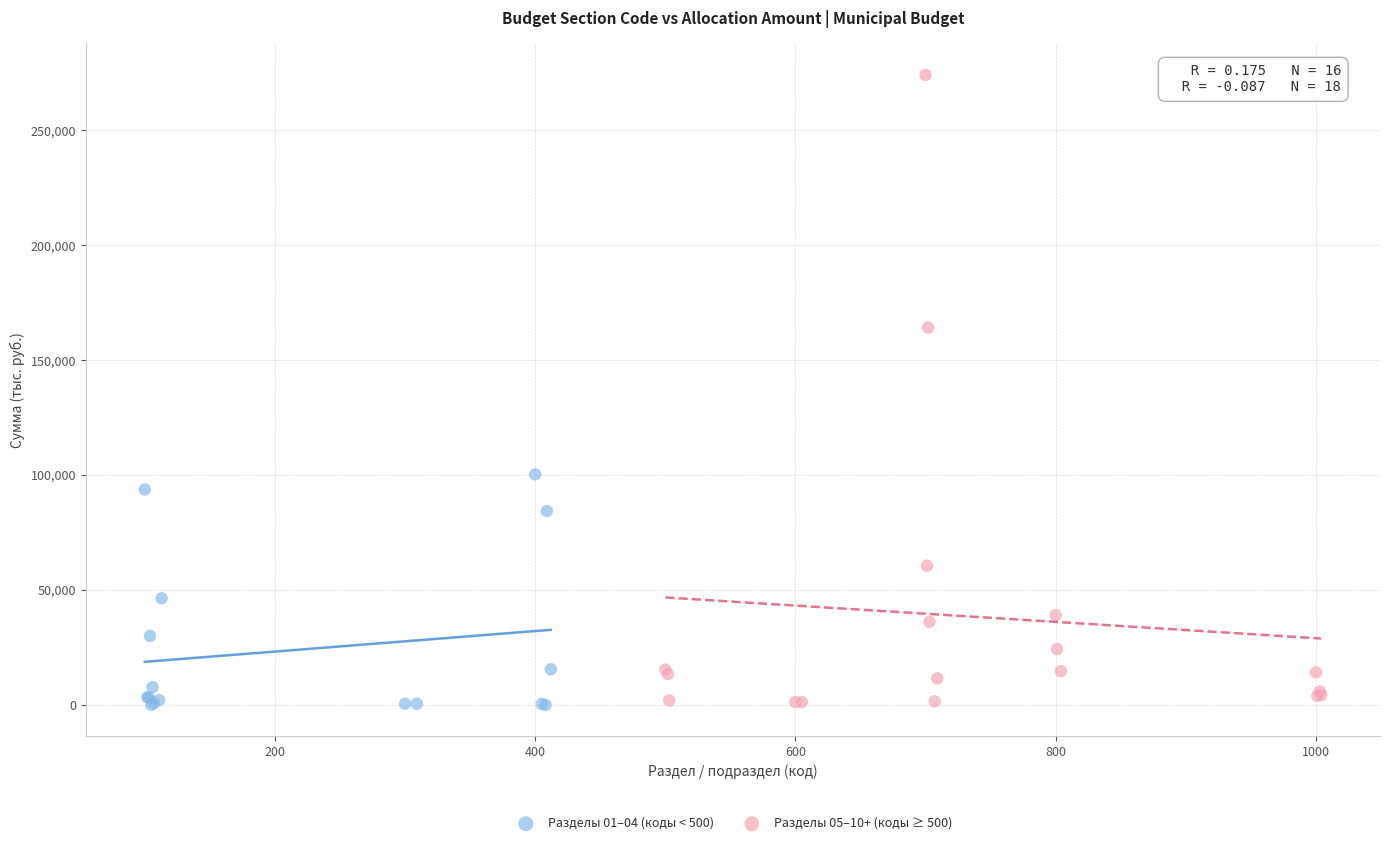

Which series has the widest spread of Y values?

Разделы 05–10+ (коды ≥ 500)